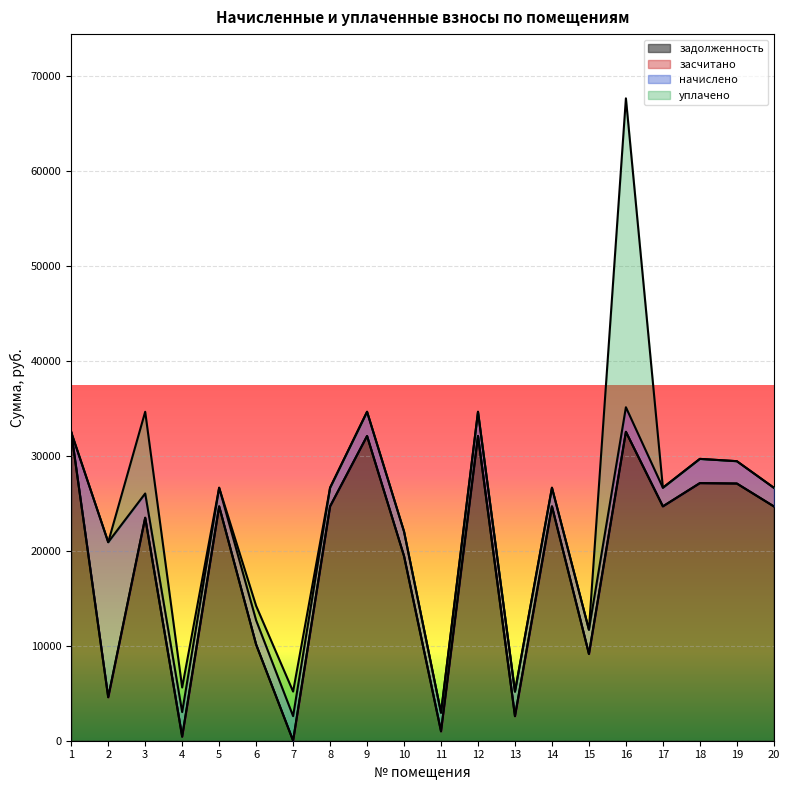

What is the value of the задолженность point at the 16th from the left?

32512.2